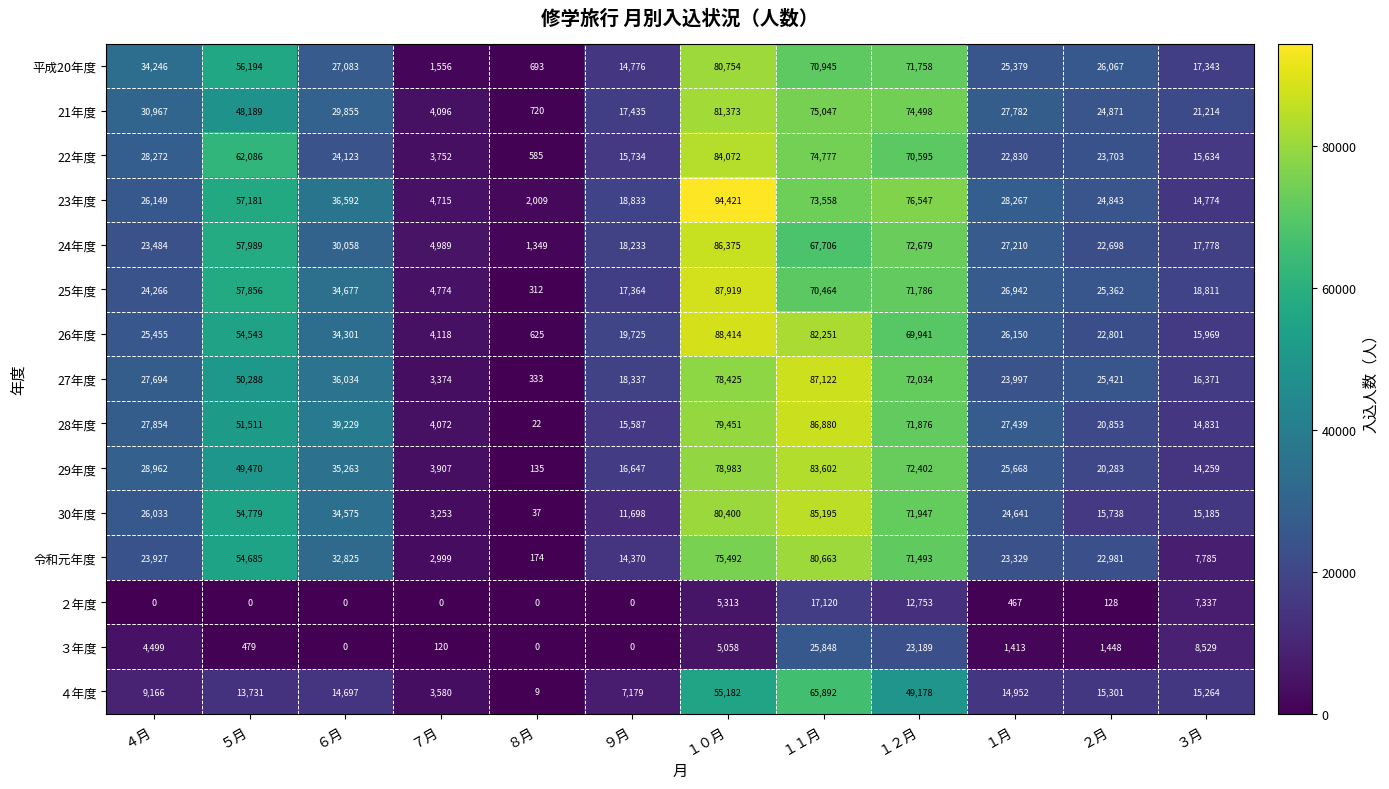

True or false: 30年度 has a value of 85195 at １１月.

True